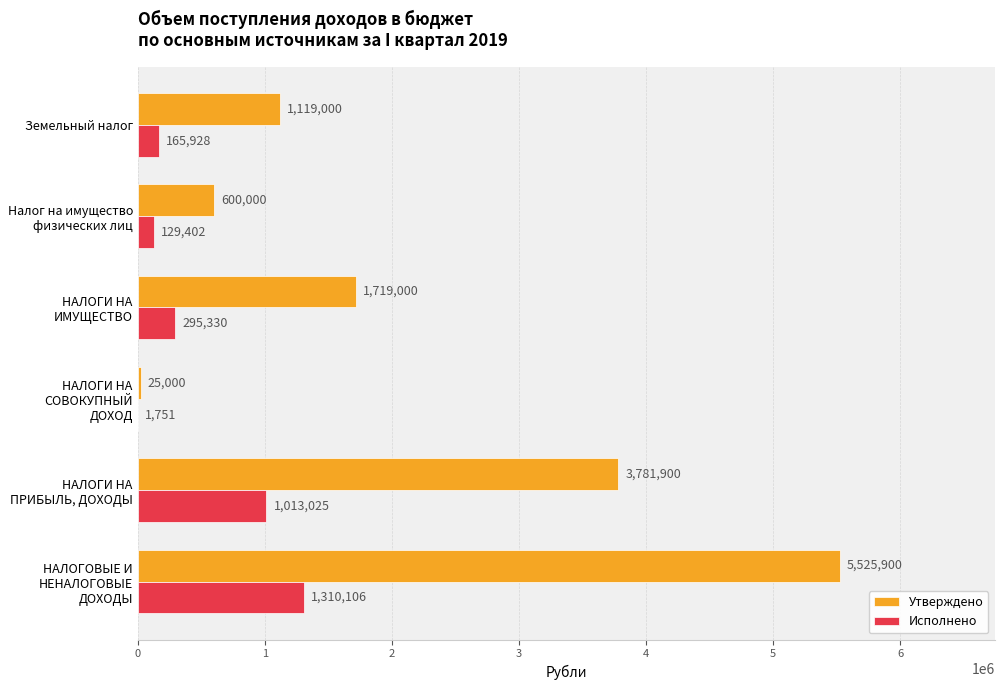

The Исполнено series shows 1310105.9 at НАЛОГОВЫЕ И НЕНАЛОГОВЫЕ ДОХОДЫ. True or false?

True